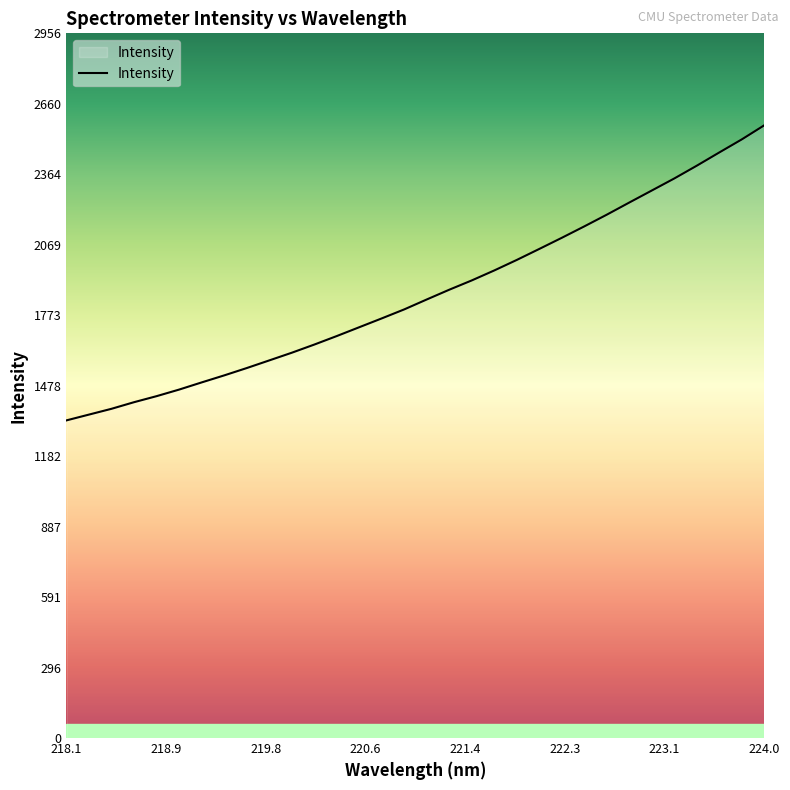

Which label corresponds to the largest value in the chart?

224.0